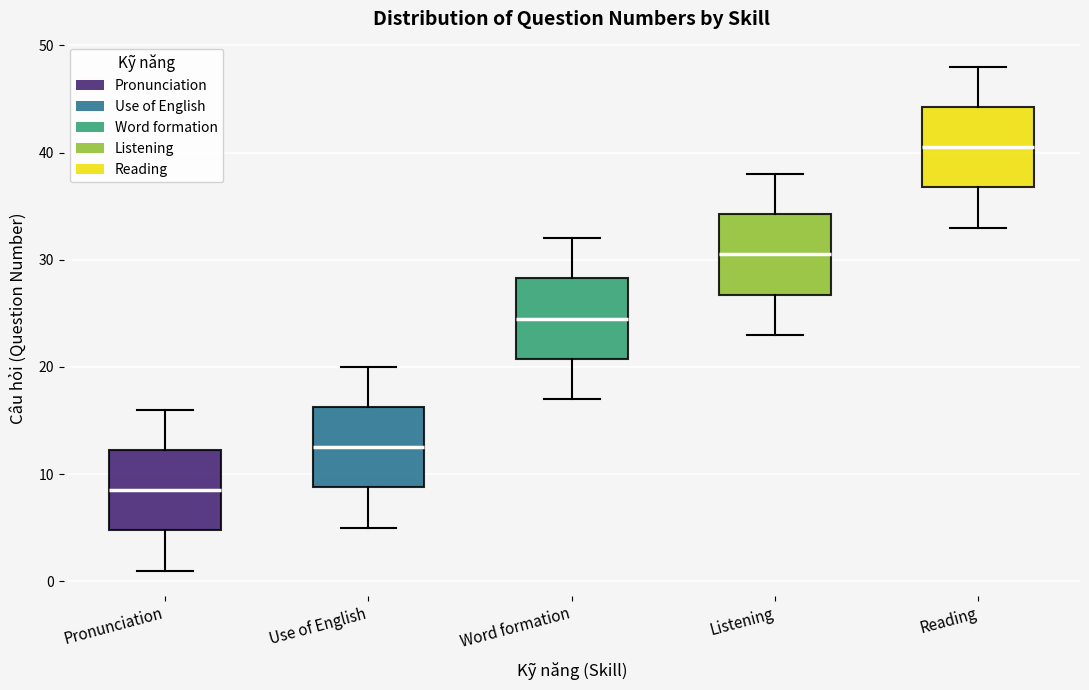

Which box has the highest median line?

Reading